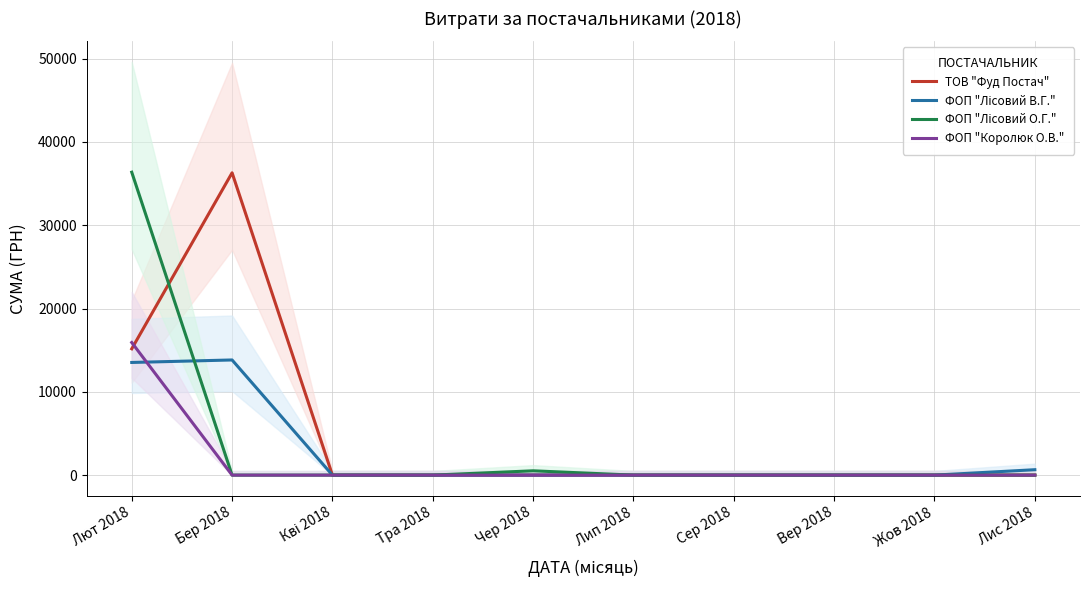

Which label corresponds to the largest value in the chart?

Лют 2018